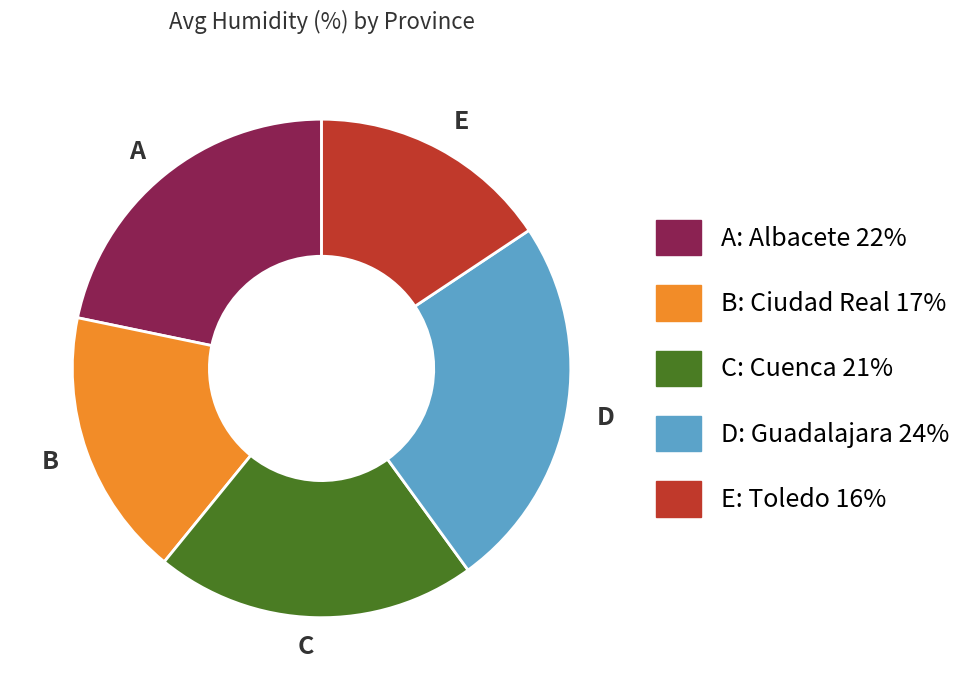

What is the smallest slice in the pie chart?

E: Toledo 16%